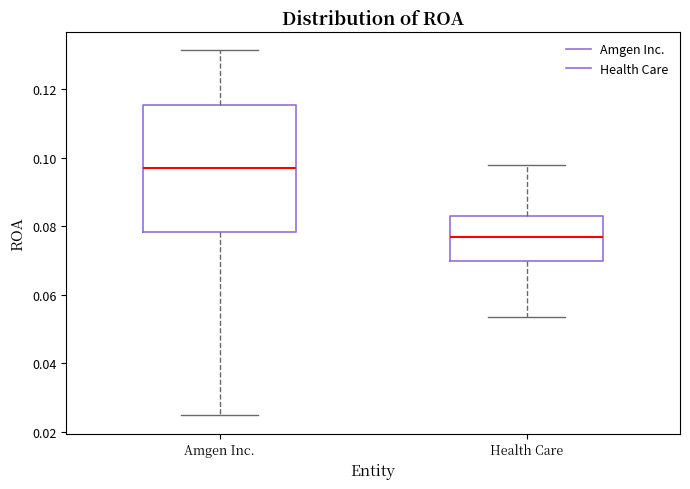

Reading left to right, read every box against the y-axis: the position of its median line, the range the box covers, and the ends of its whiskers. The values are not printed on the chart, so give them approximately, as read against the axis.

Amgen Inc.: median 0.096, box 0.078 to 0.116, whiskers 0.024 to 0.132
Health Care: median 0.076, box 0.070 to 0.084, whiskers 0.054 to 0.098